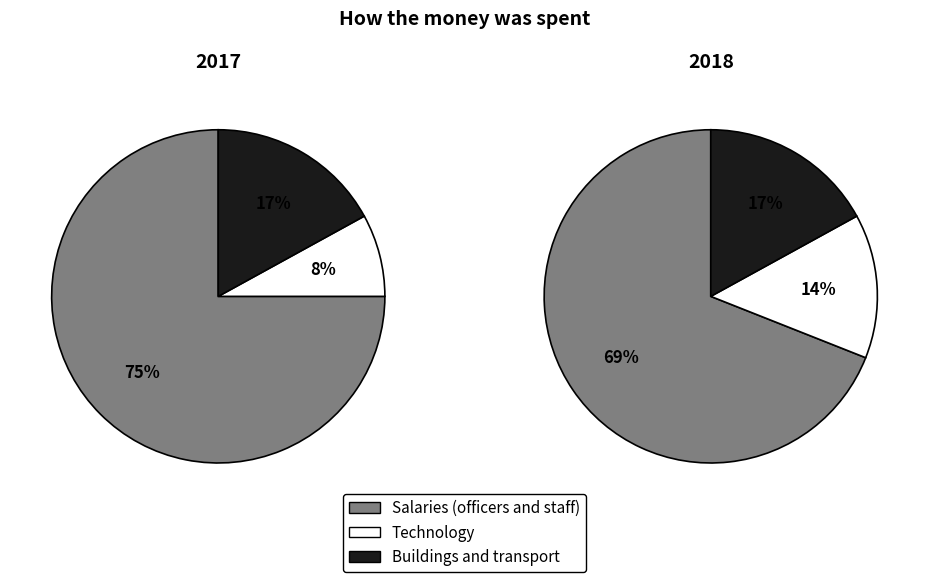

Is it true that 1 is 8% of the pie?

True